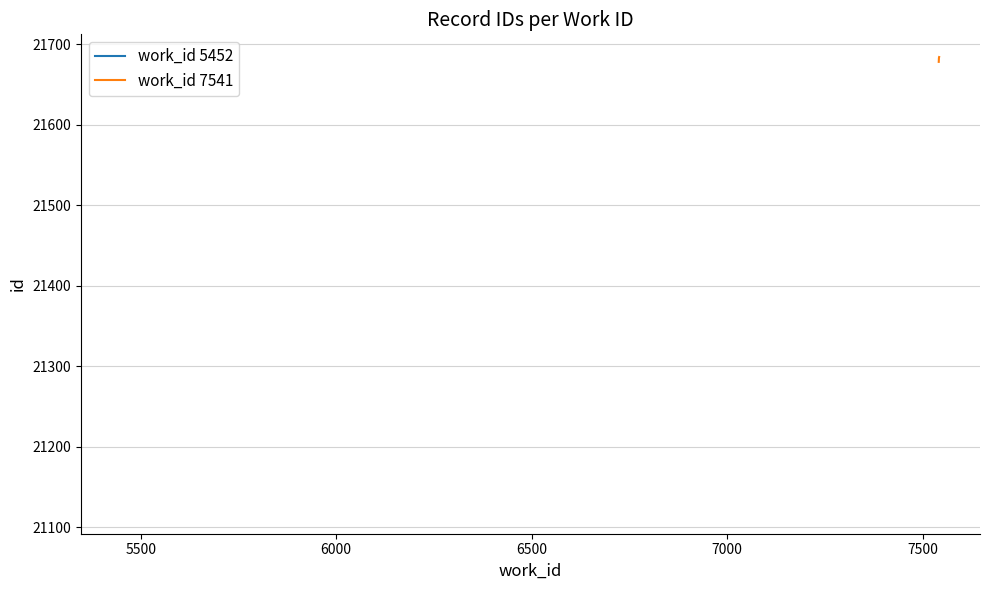

What is the highest value of the work_id 7541 series?

21684